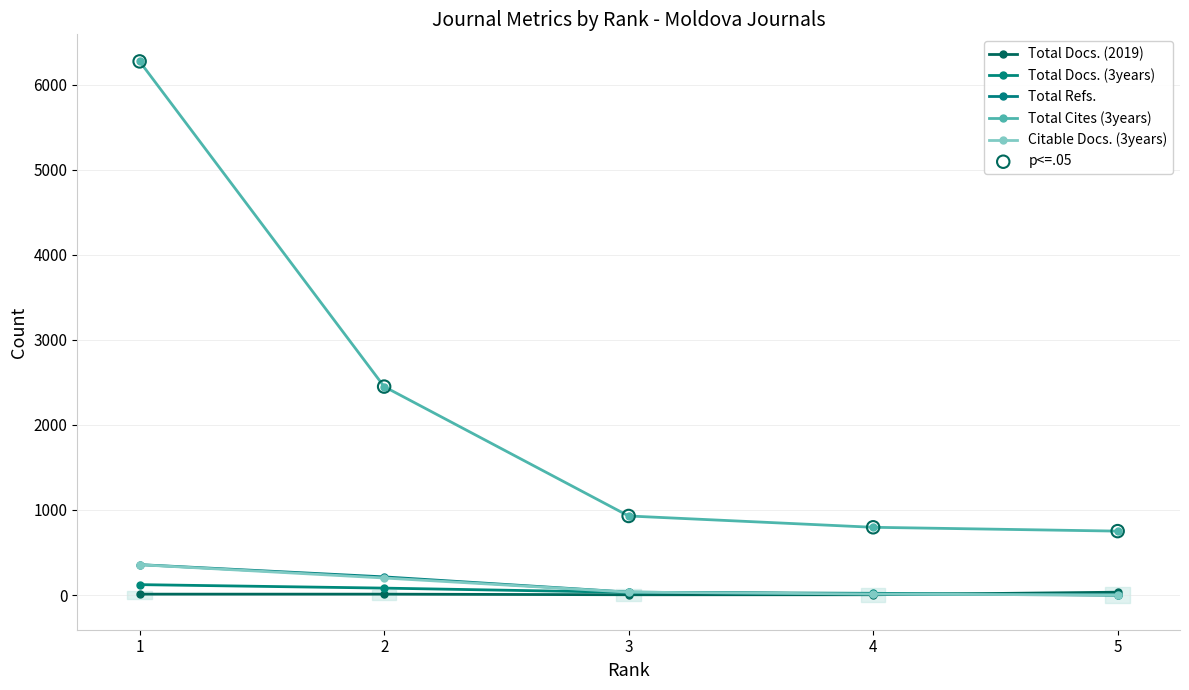

At which category is the sum across all series the highest?

1